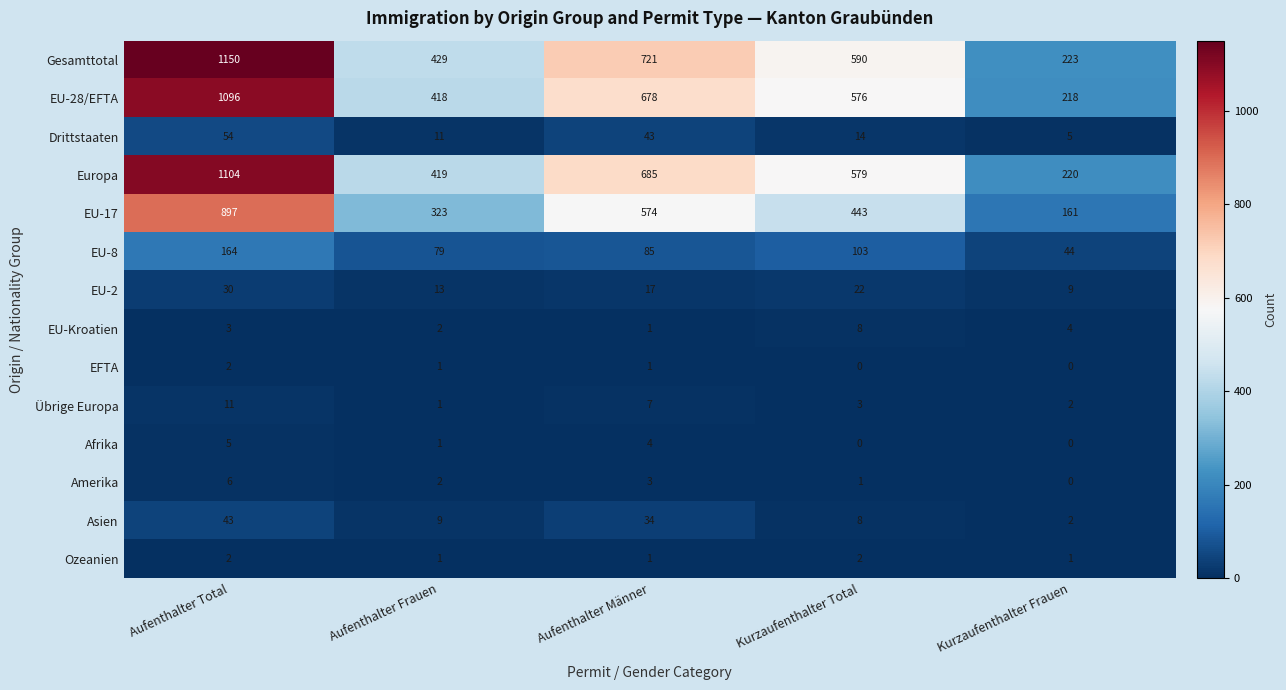

Which category has the lowest value in the Asien series?

Kurzaufenthalter Frauen